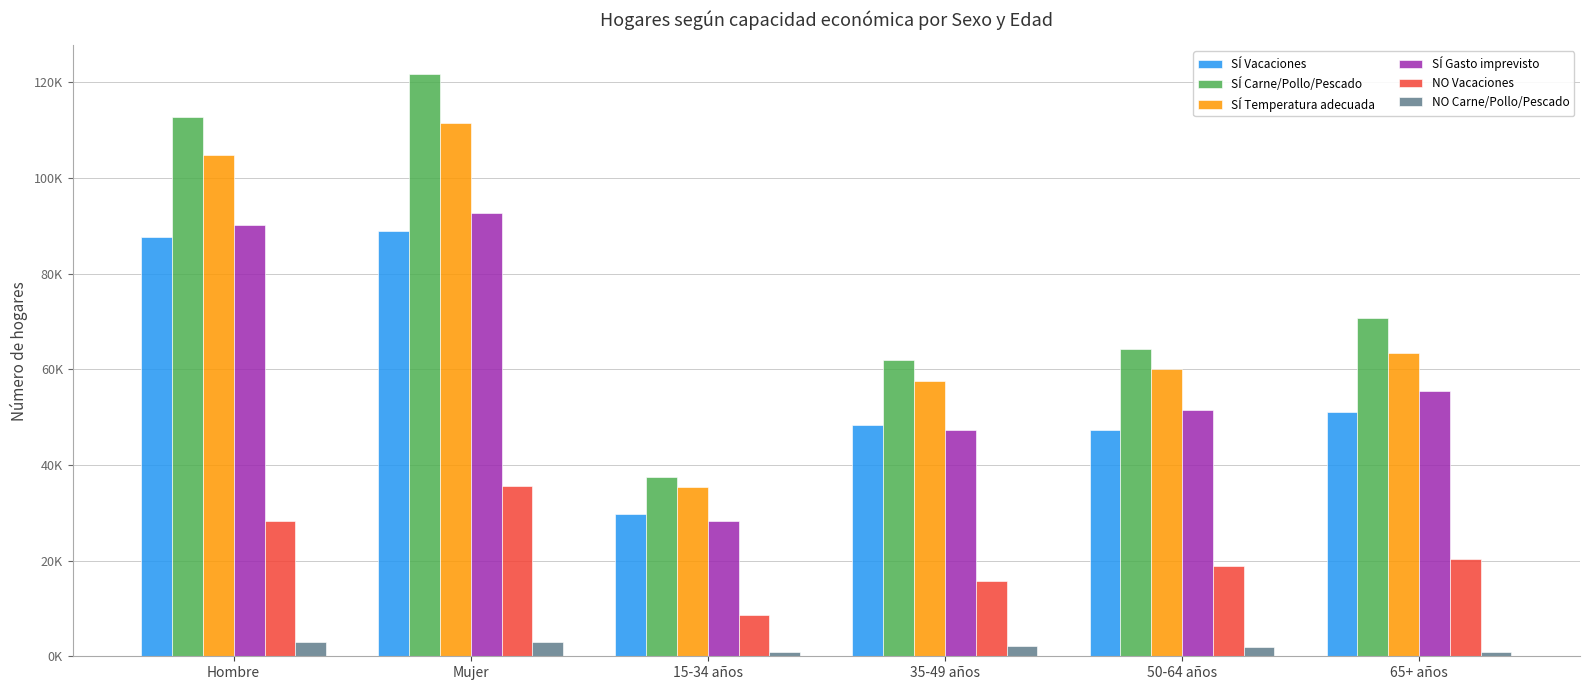

The value of SÍ Carne/Pollo/Pescado at Hombre is 112739.3. True or false?

True